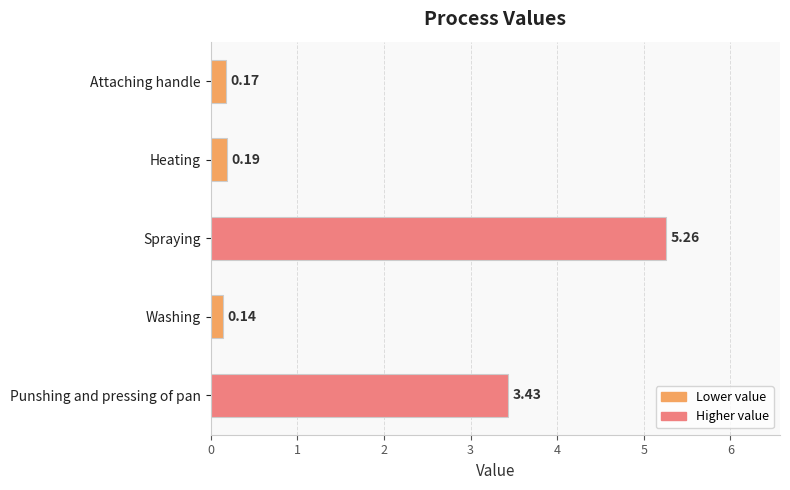

Which label corresponds to the smallest value in the chart?

Washing